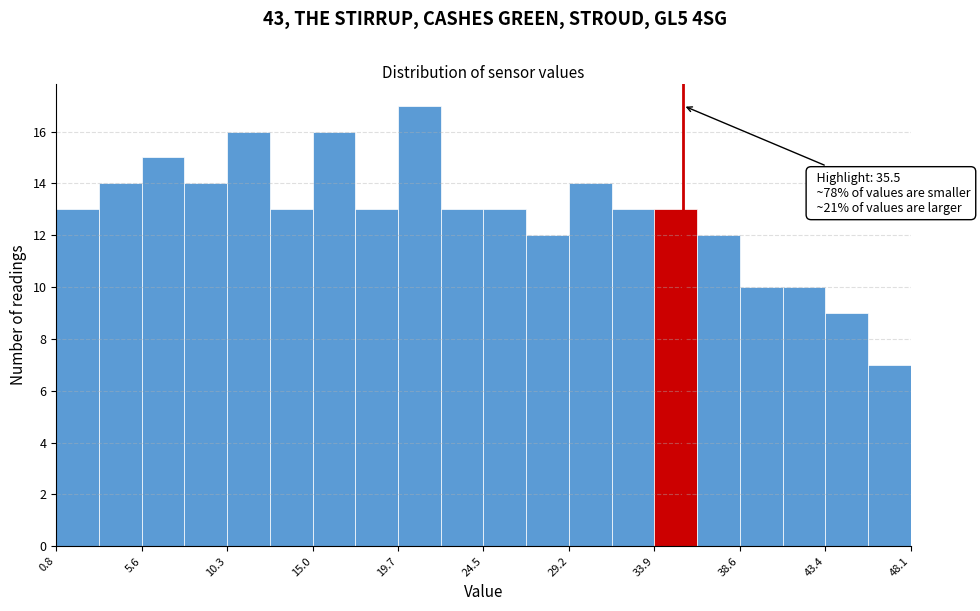

Over which range of the x-axis is the bar tallest?

19.5 to 22.0